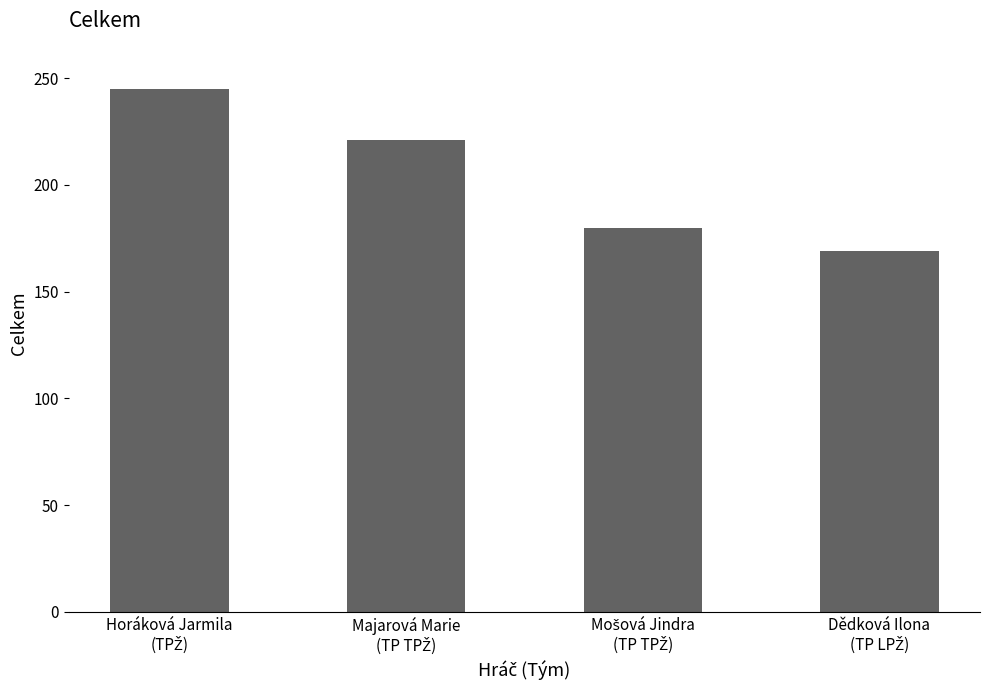

Reading left to right, extract all data points from this chart.

245	221	180	169